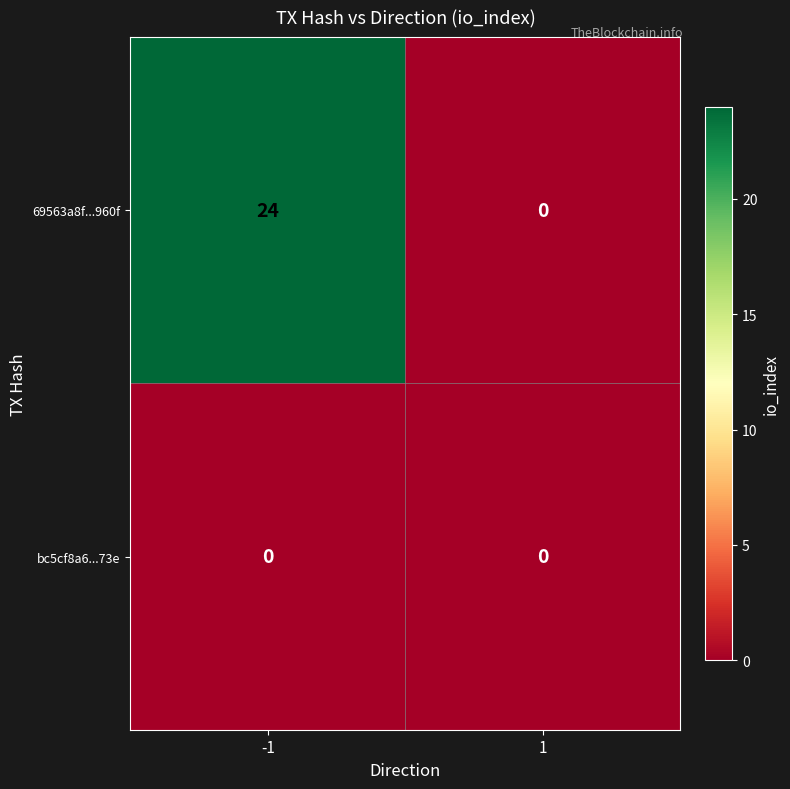

What is the total value across all series at -1?

24